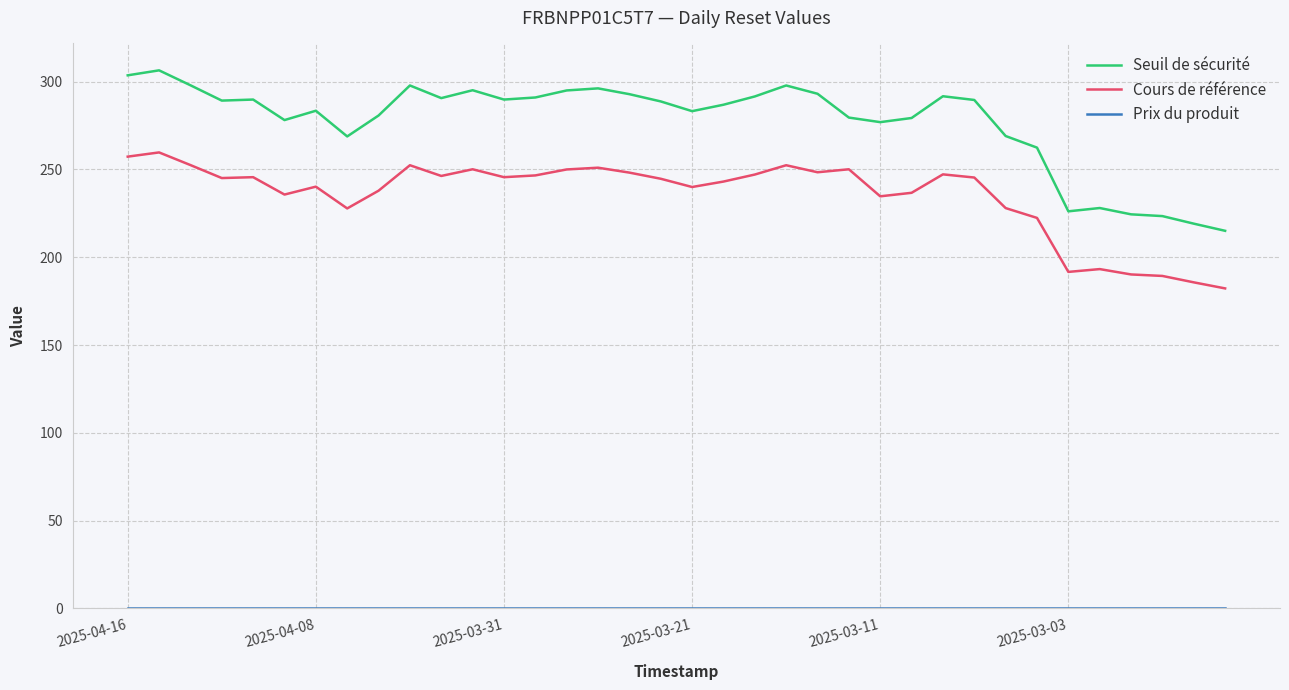

Which series has the largest range (max minus min)?

Seuil de sécurité